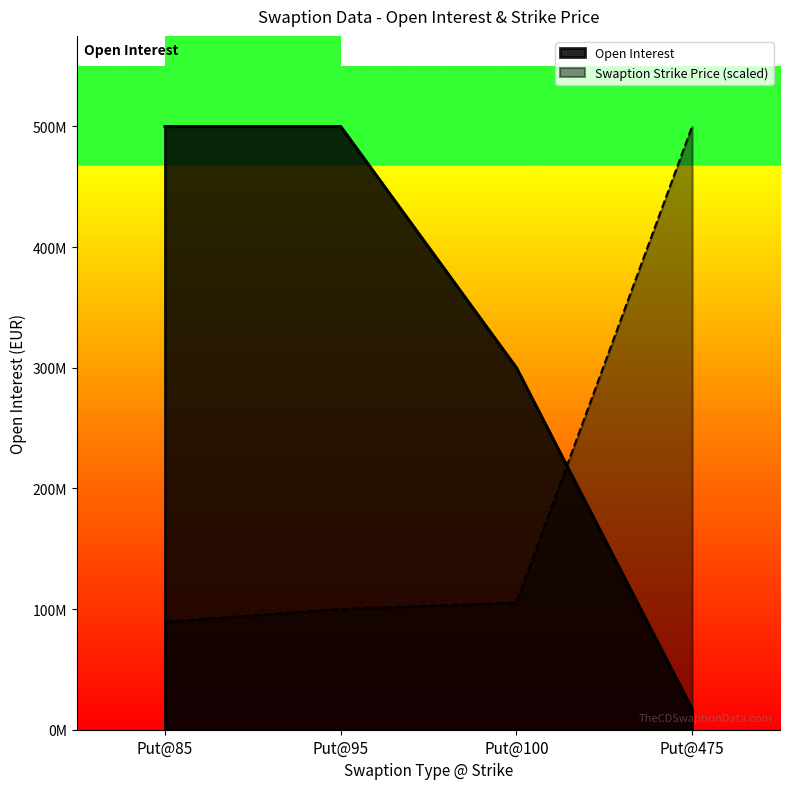

What is the highest value of the Swaption Strike Price series?

500000000.0